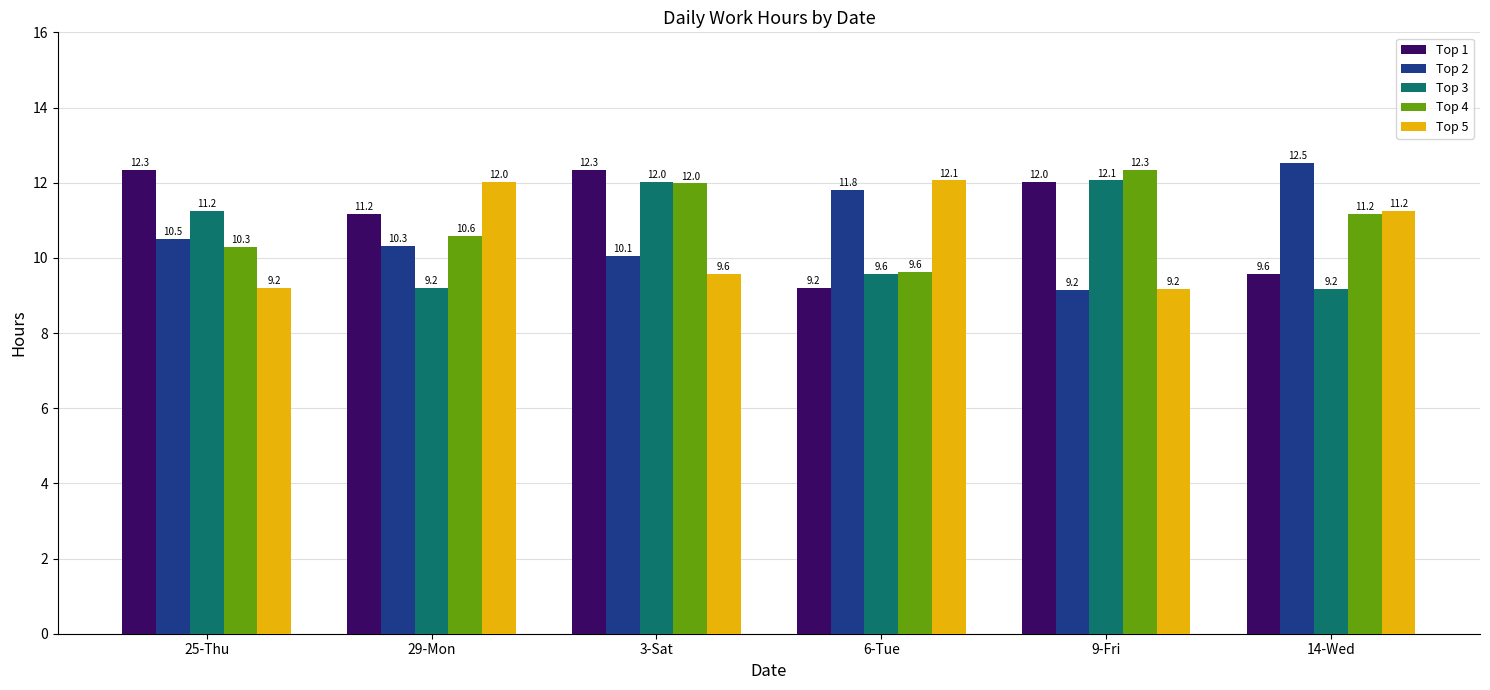

Which series has the largest total across all categories?

Top 1